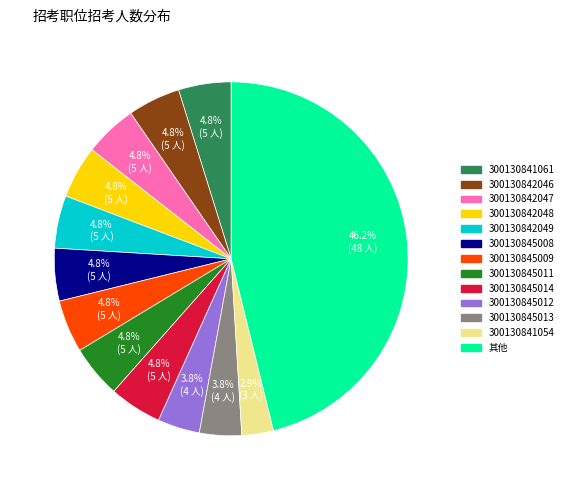

Is there a majority slice in this chart?

No